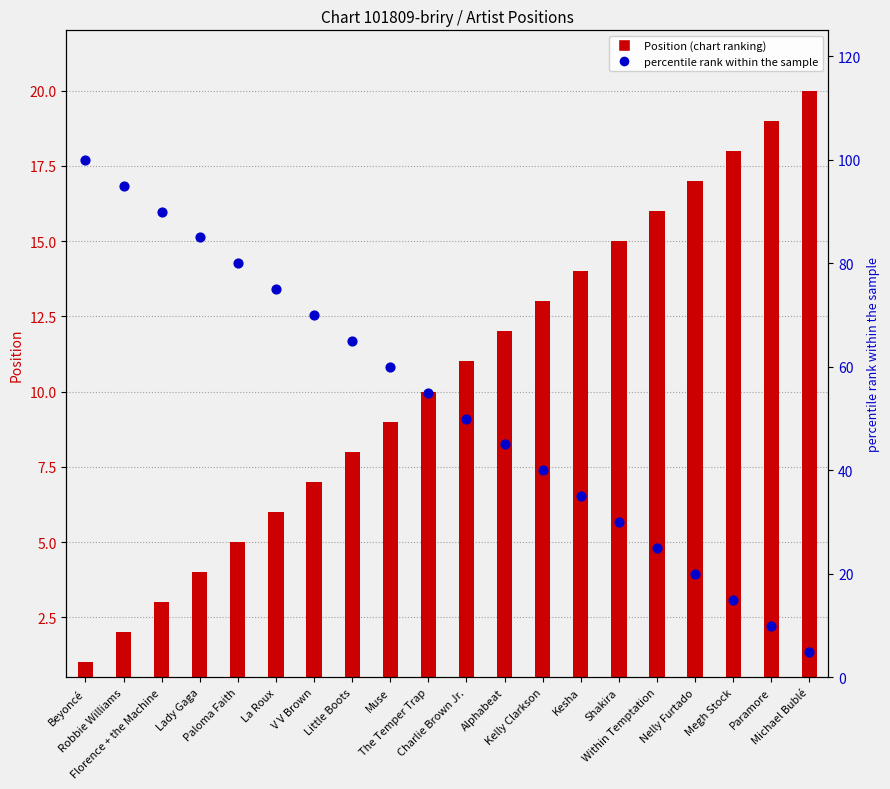

Which series contains the lowest Y value?

Position